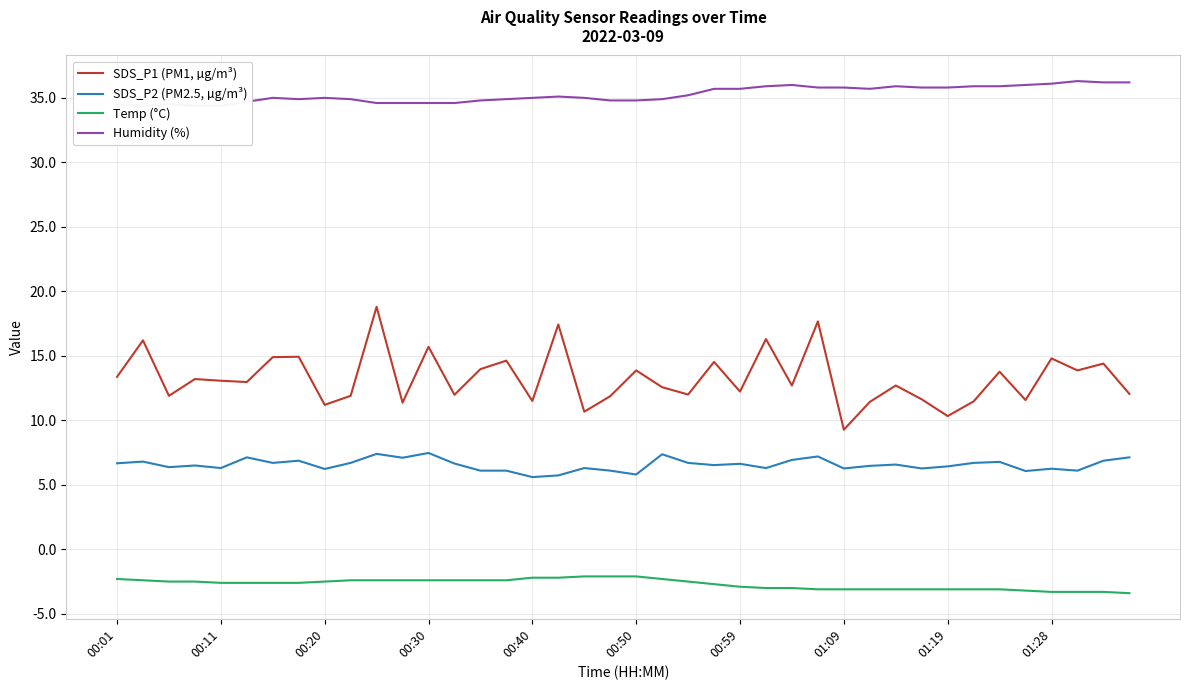

True or false: Temp (°C) and SDS_P1 (PM1, µg/m³) cross at least once.

False